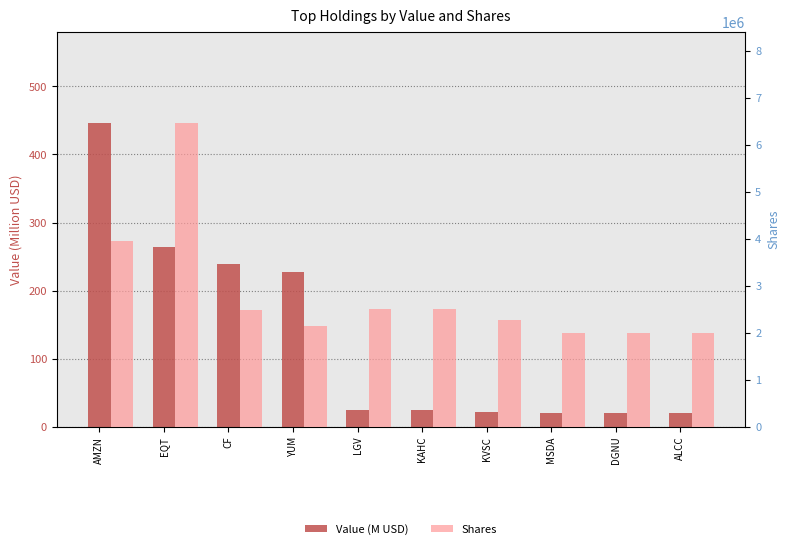

Reading left to right, extract all data points from this chart.

Value (M USD): 446.1	263.6	239.5	227.4	24.6	24.6	22.3	19.8	19.6	19.5
Shares: 3948200.0	6469016.0	2487821.0	2138859.0	2500000.0	2500000.0	2276601.0	2000000.0	2000000.0	2000000.0